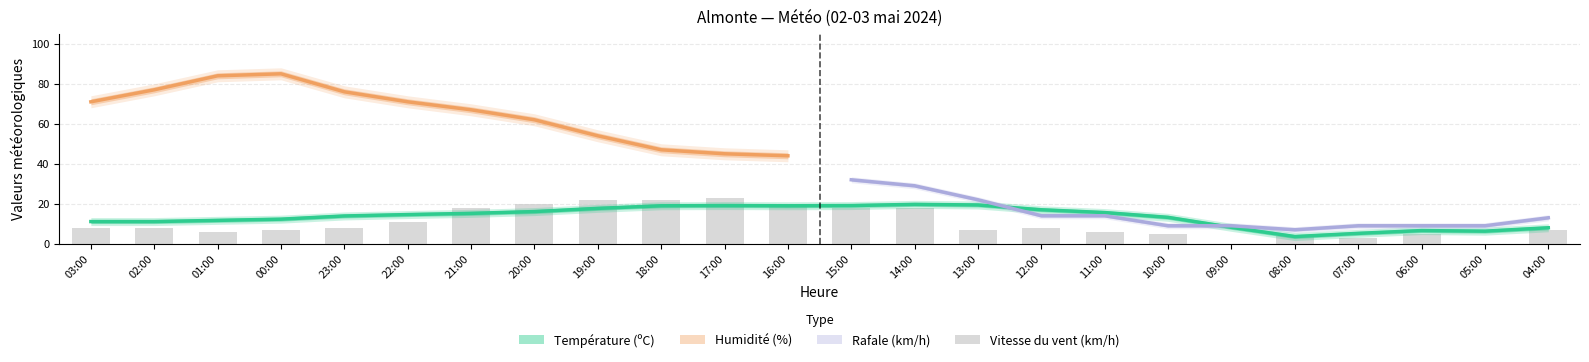

Is it true that the value at 08:00 is 2?

False